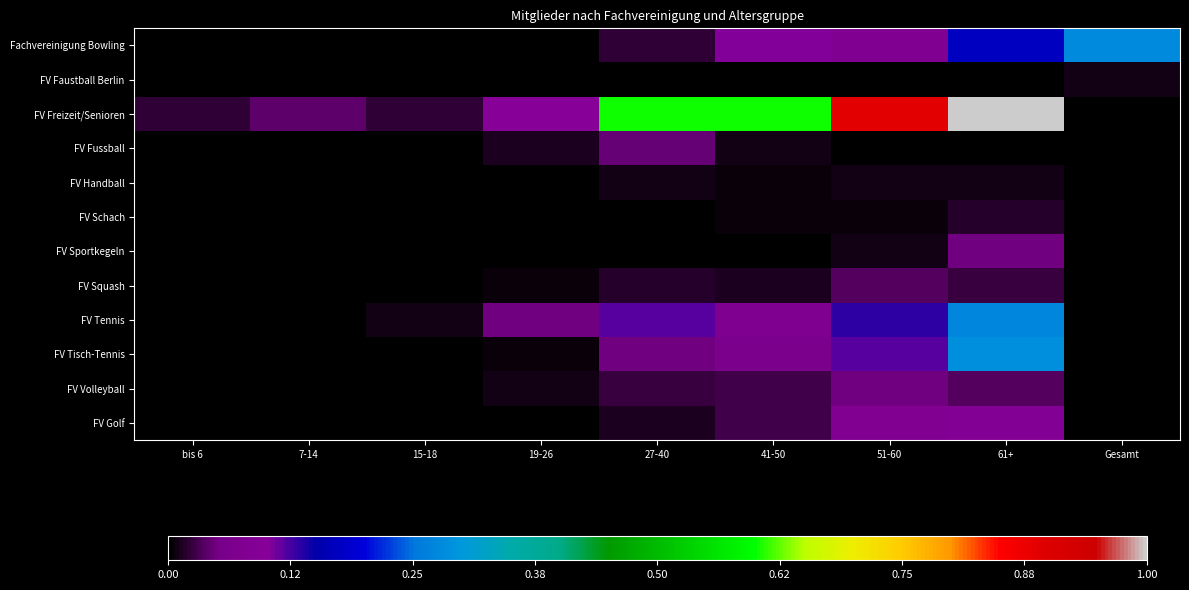

At how many categories does at least one series exceed 0?

9